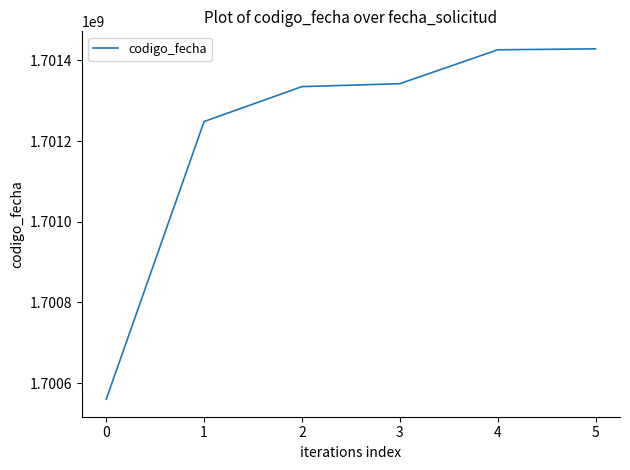

The value at 5 is 368203736. True or false?

False